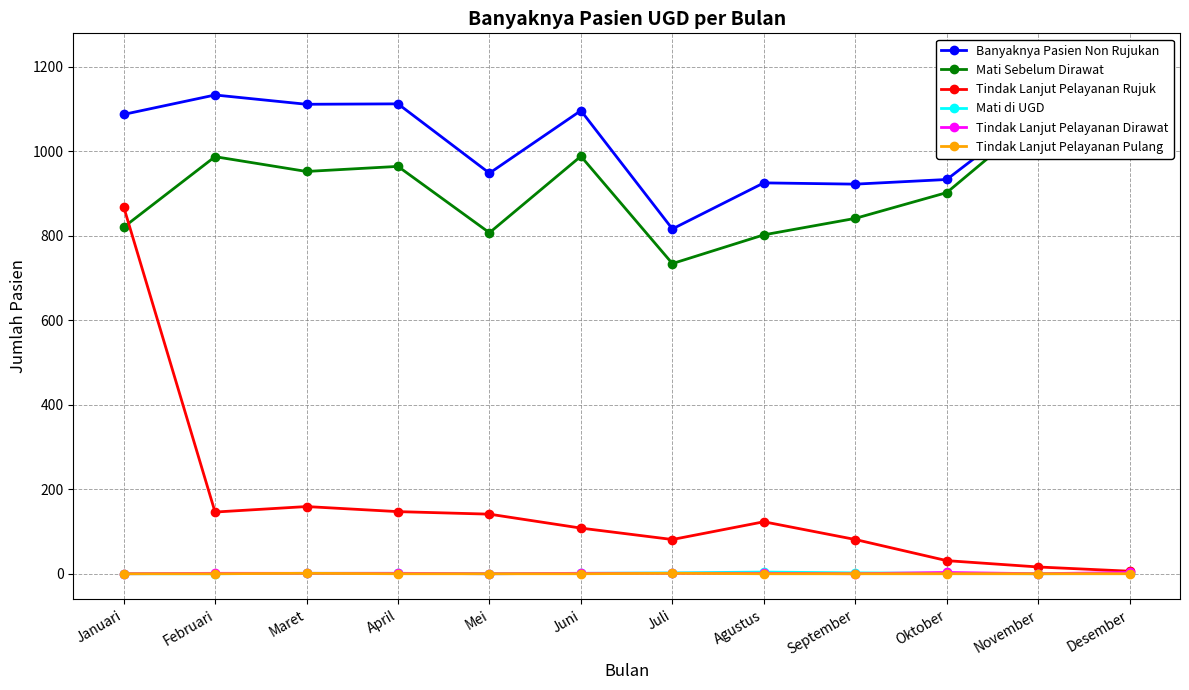

Which series has the widest spread of values?

Tindak Lanjut Pelayanan Rujuk